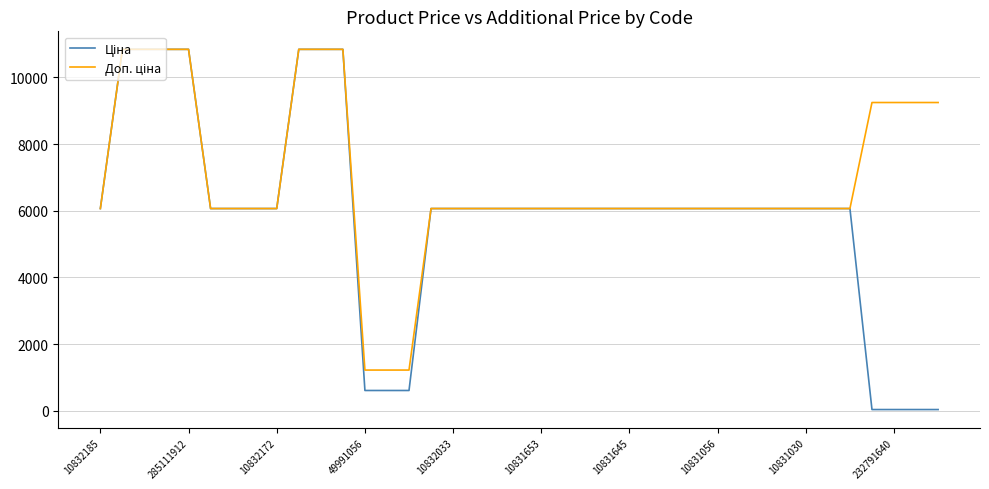

What is the maximum value shown in the chart?

10840.1